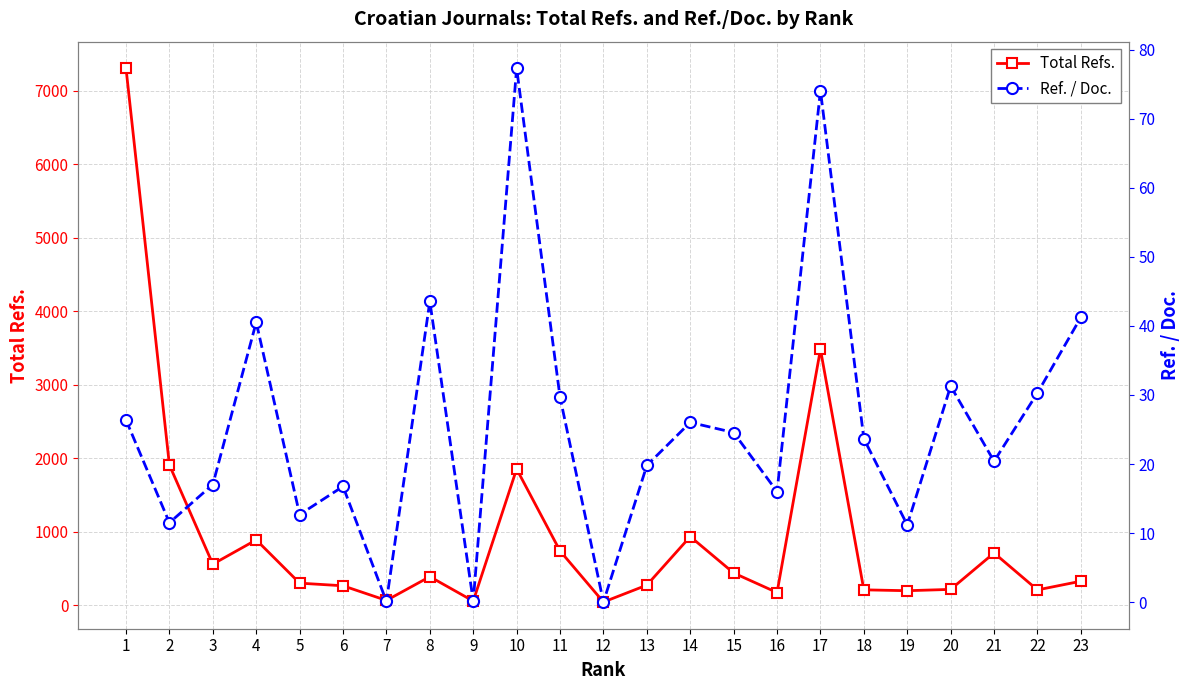

True or false: Ref. / Doc. and Total Refs. intersect in this chart.

False